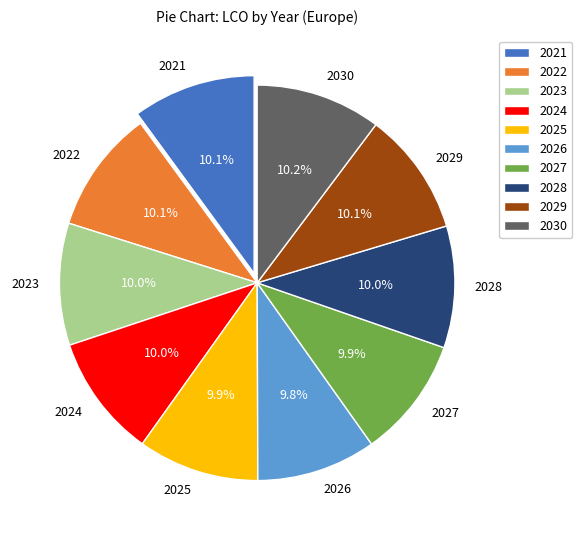

What is the total percentage of 2022 and 2029?

20.2%